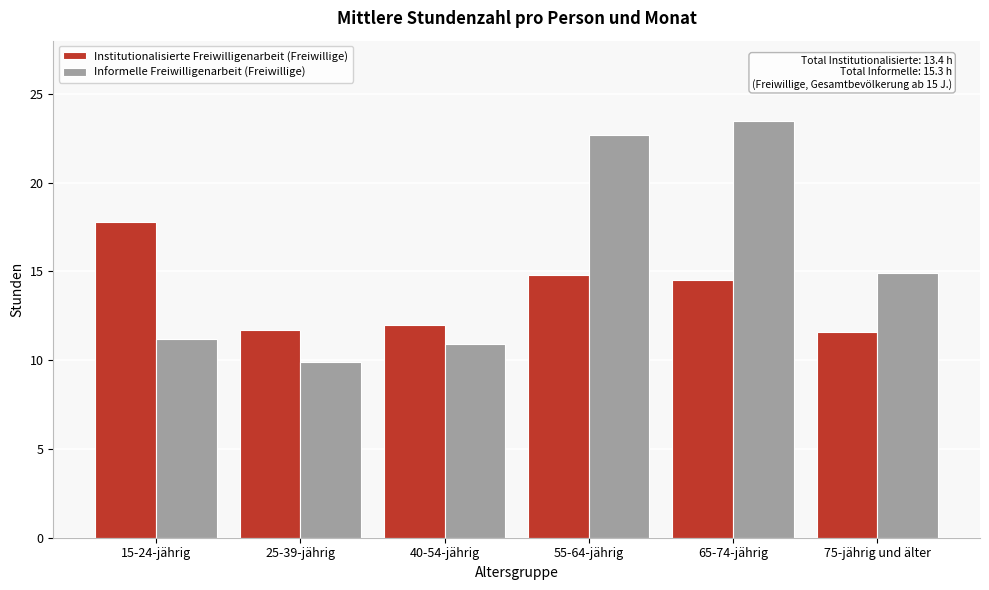

What is the sum of all Institutionalisierte Freiwilligenarbeit (Freiwillige) values?

82.4